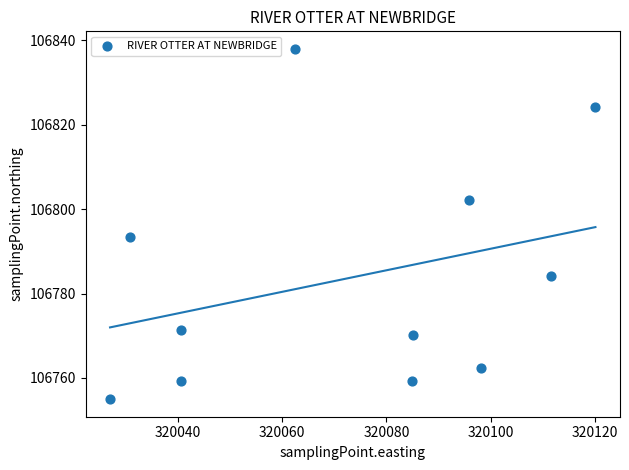

What Y value in the scatter plot is closest to 106796?

106793.5